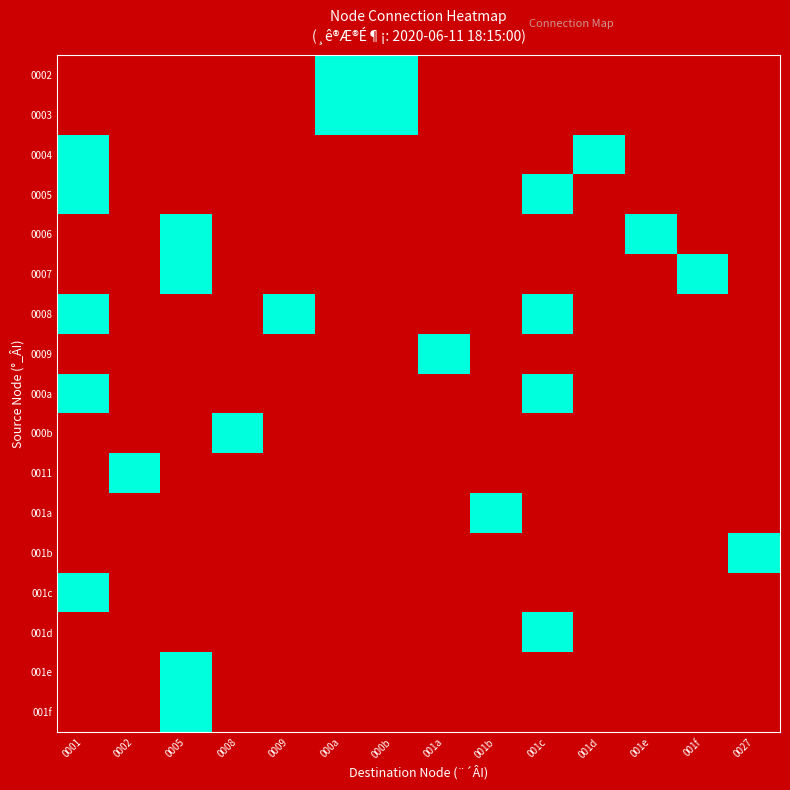

Rank the series by their maximum value, from lowest to highest.

0002, 0003, 0004, 0005, 0006, 0007, 0008, 0009, 000a, 000b, 0011, 001a, 001b, 001c, 001d, 001e, 001f